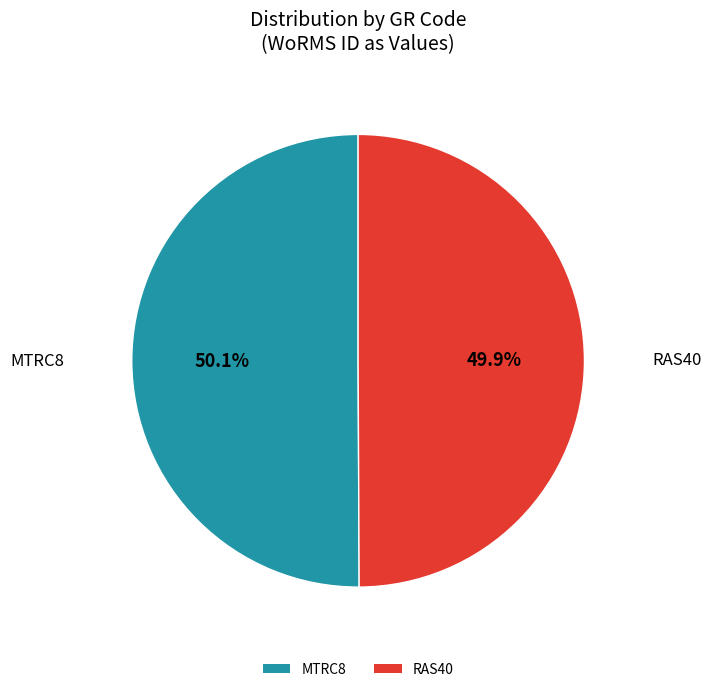

What percentage is the RAS40 slice, to the nearest percent?

50%